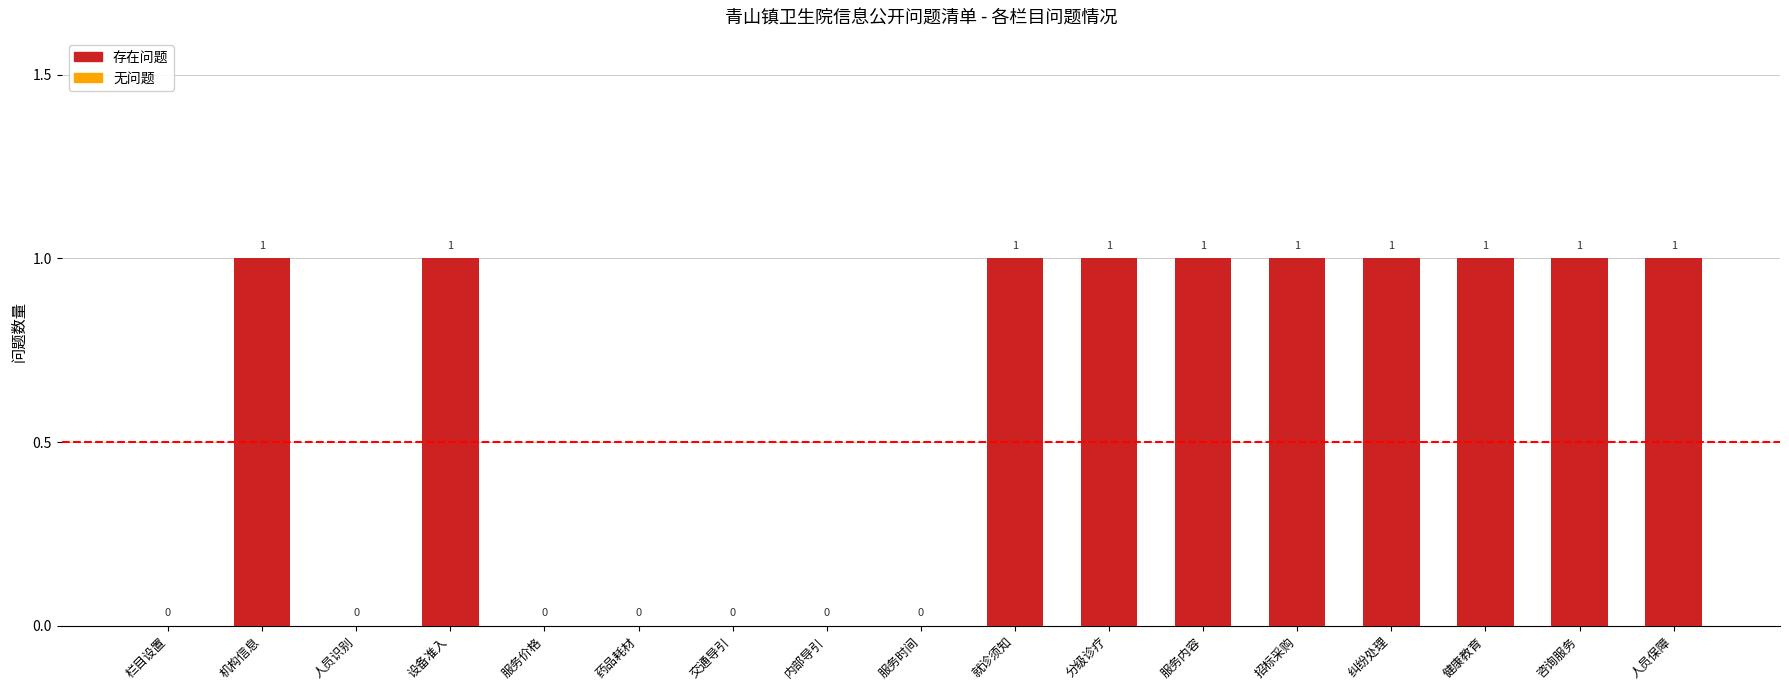

The chart shows a value of 1 at 健康教育. True or false?

True